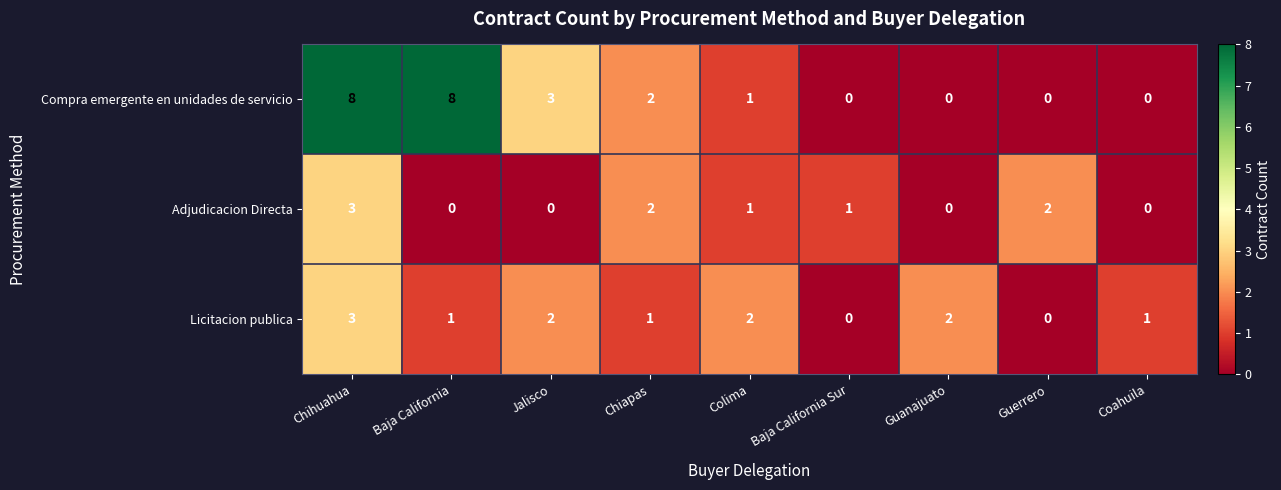

Is the value of Adjudicacion Directa at Baja California greater than the value of Licitacion publica at Guanajuato?

No